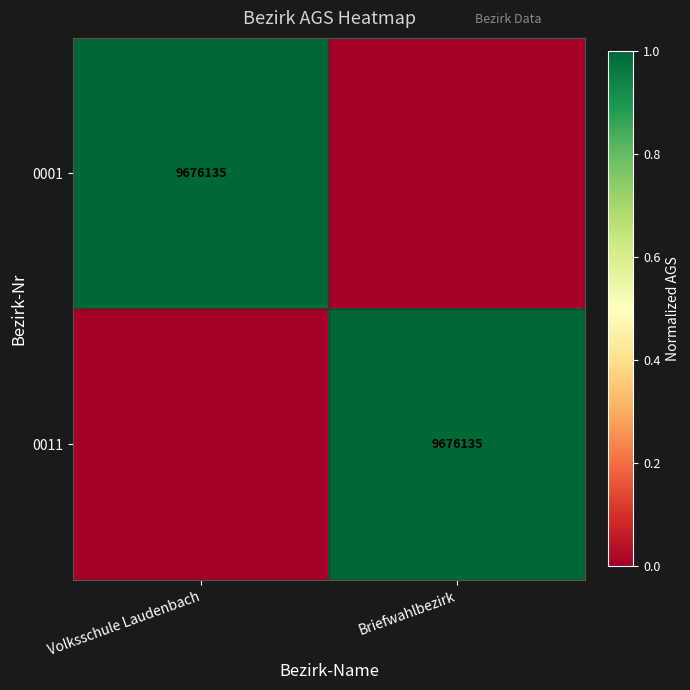

The 0001 series shows 2 at Volksschule Laudenbach. True or false?

False